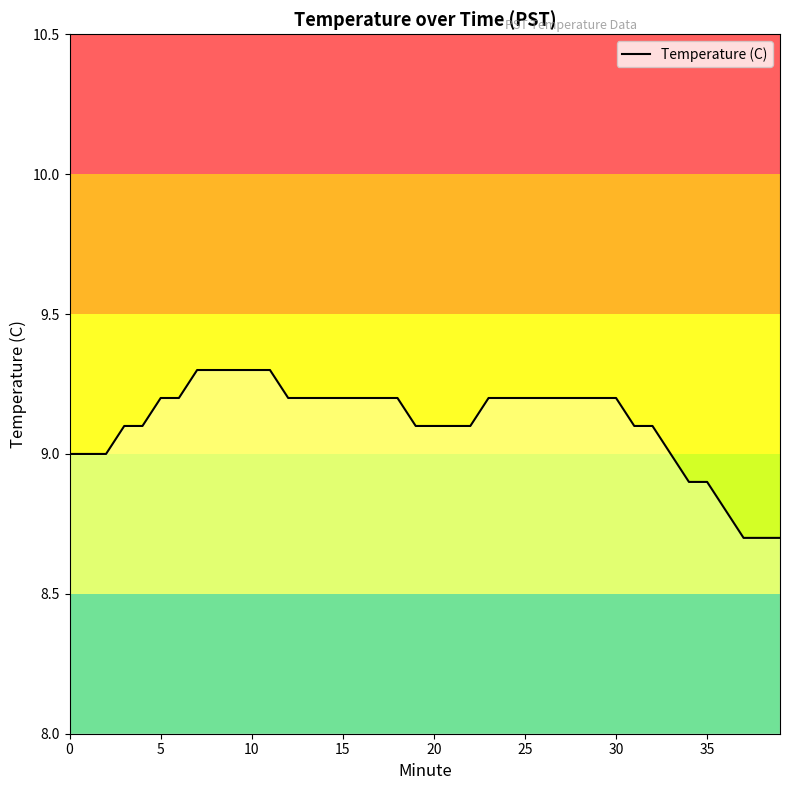

What is the maximum value shown in the chart?

9.3